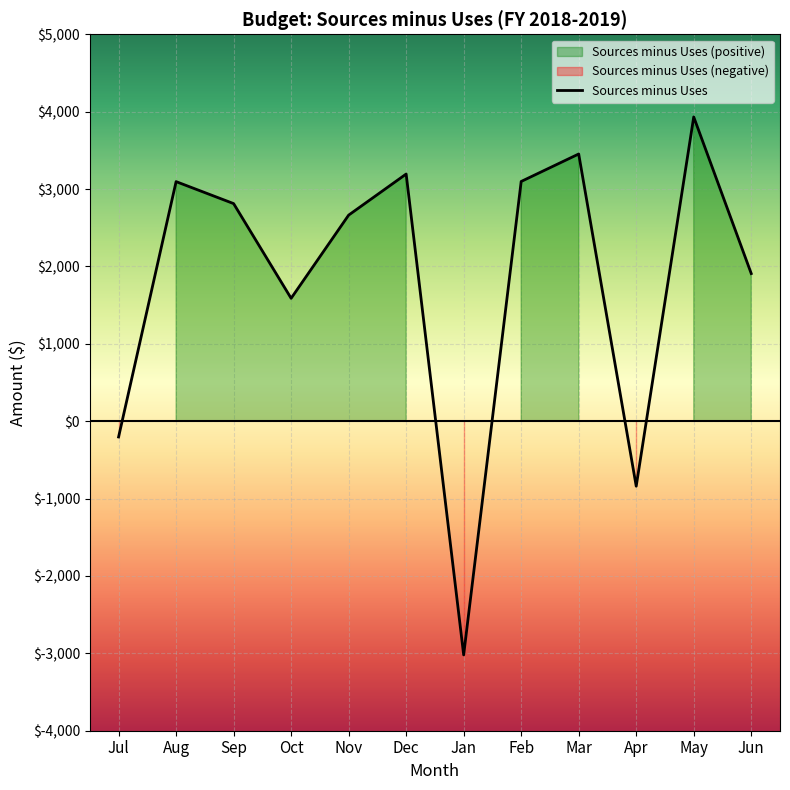

Where is the data nearest to the value 456?

Jul